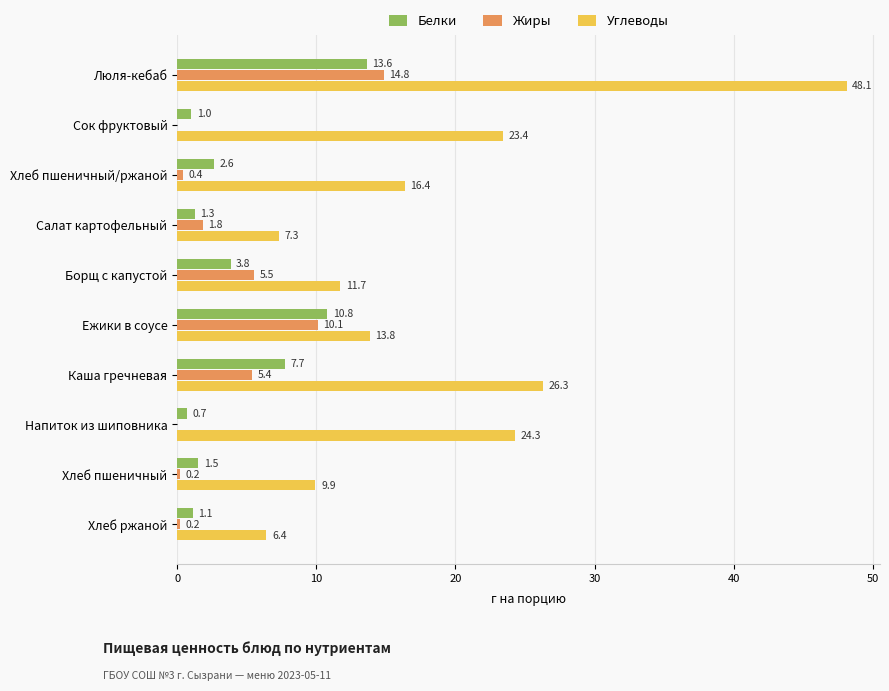

The value of Жиры at Напиток из шиповника is 0.0. True or false?

True